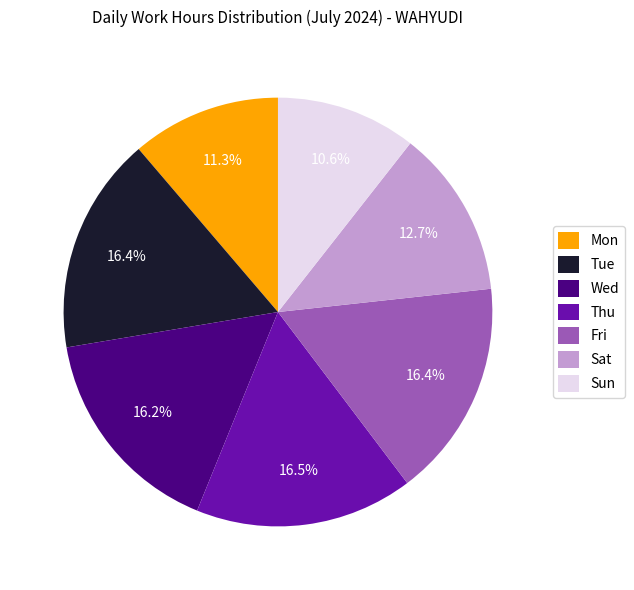

What is the total percentage of Sat and Tue?

29.1%